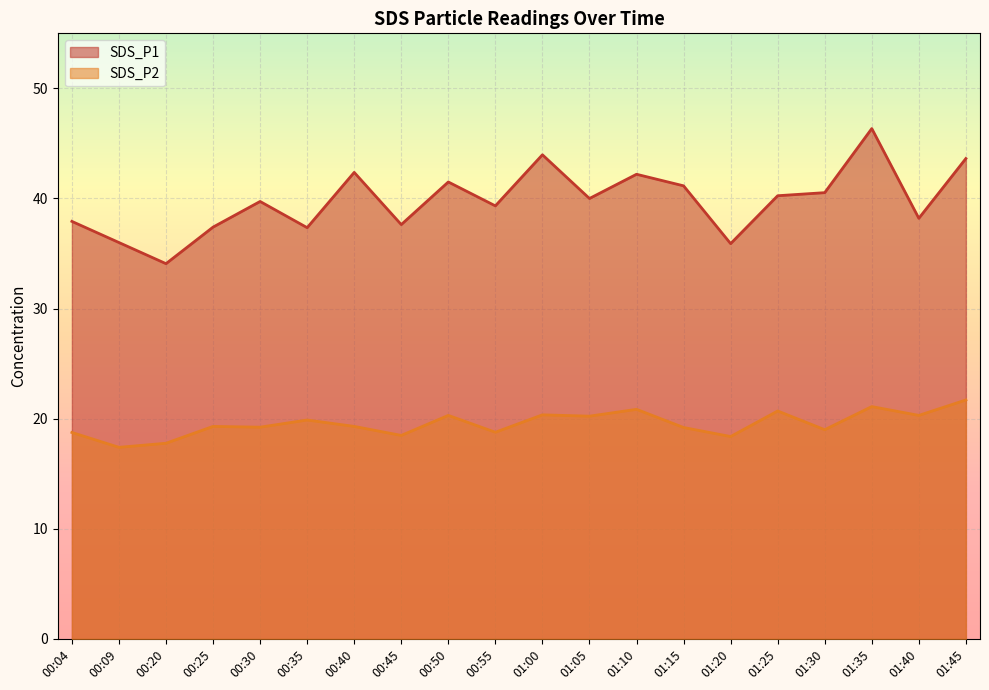

What is the approximate value of SDS_P2 at 00:50?

20.3